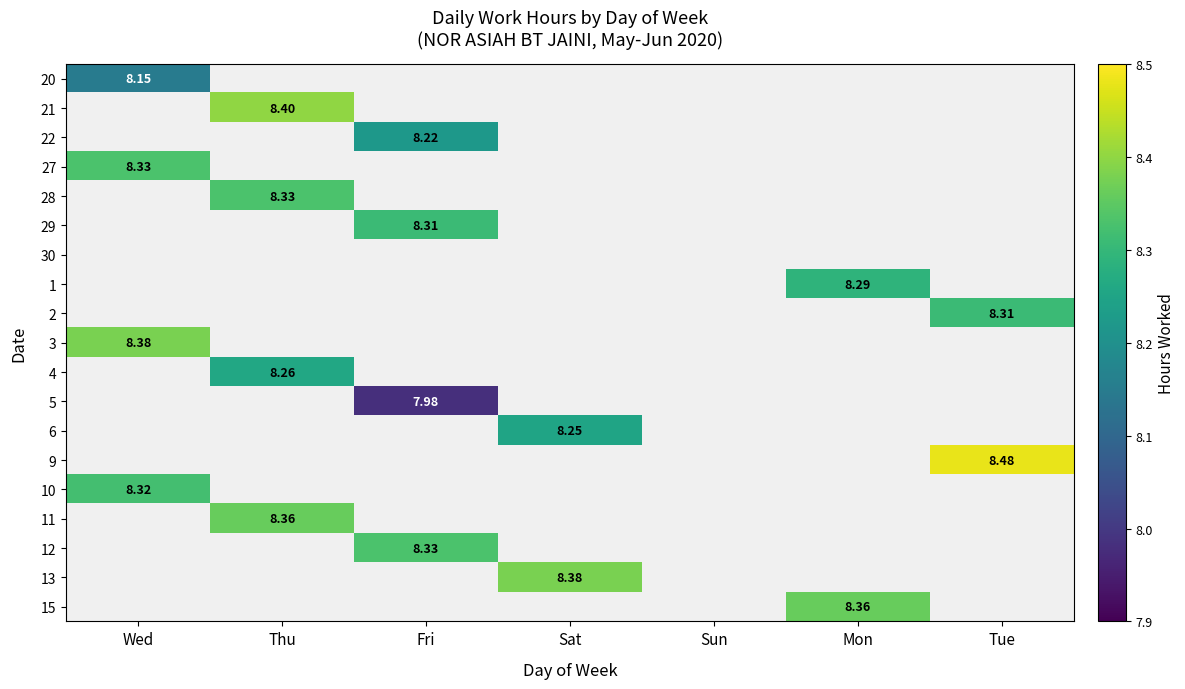

How many distinct data groups are displayed?

19